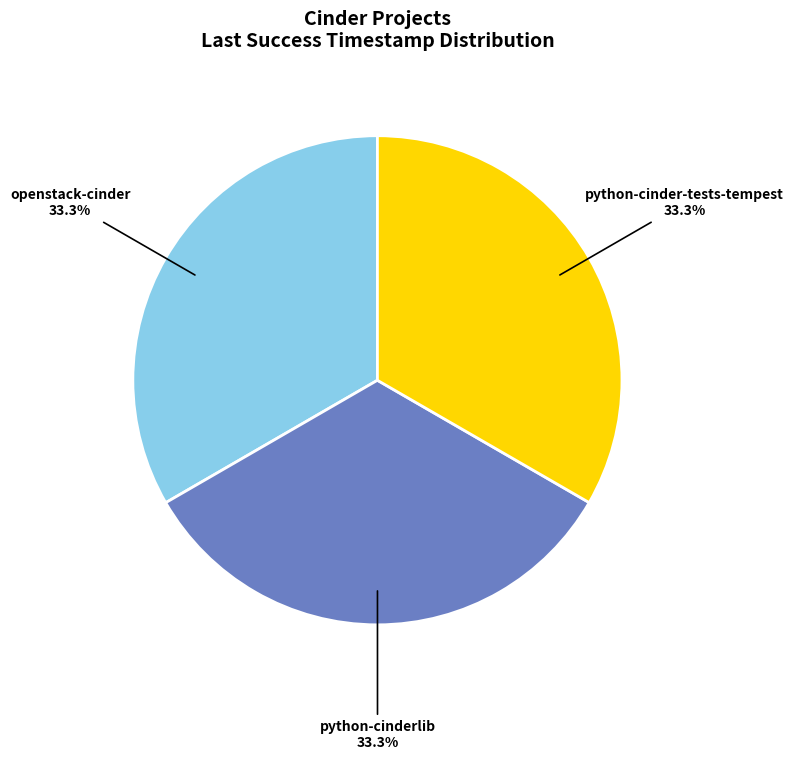

True or false: python-cinder-tests-tempest accounts for 26% of the total.

False